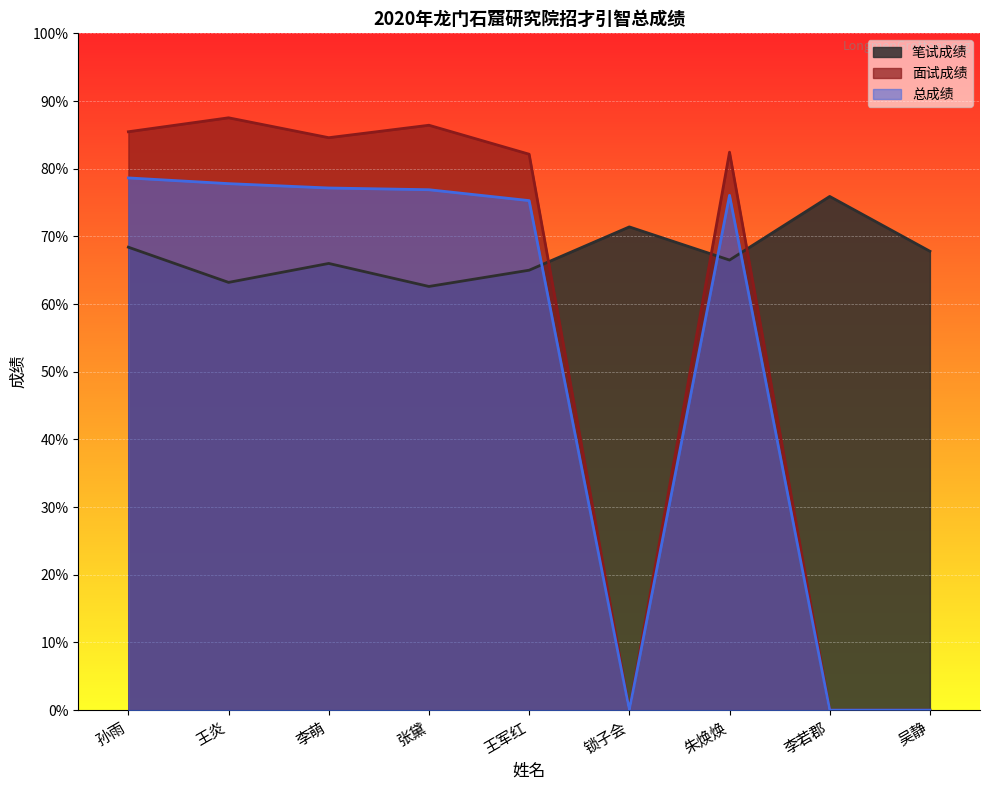

What is the label of the 3rd point from the left?

李萌